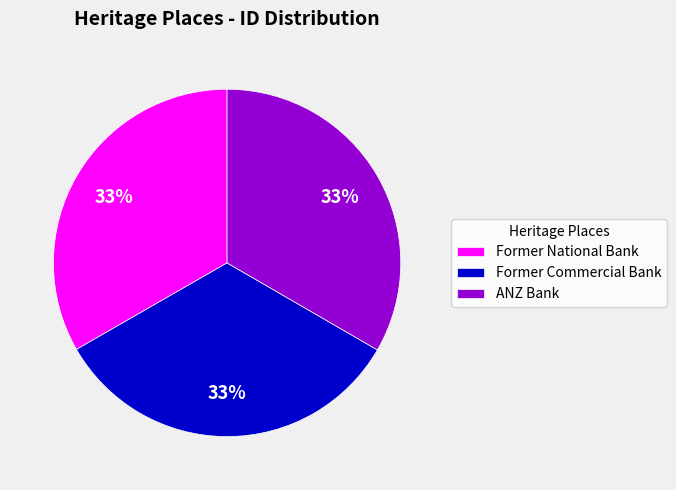

How many slices are in this pie chart?

3